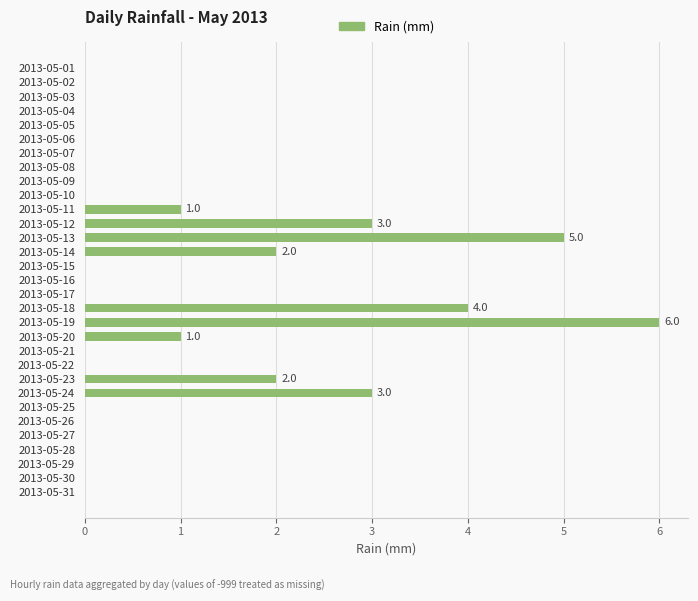

What is the sum of all values?

27